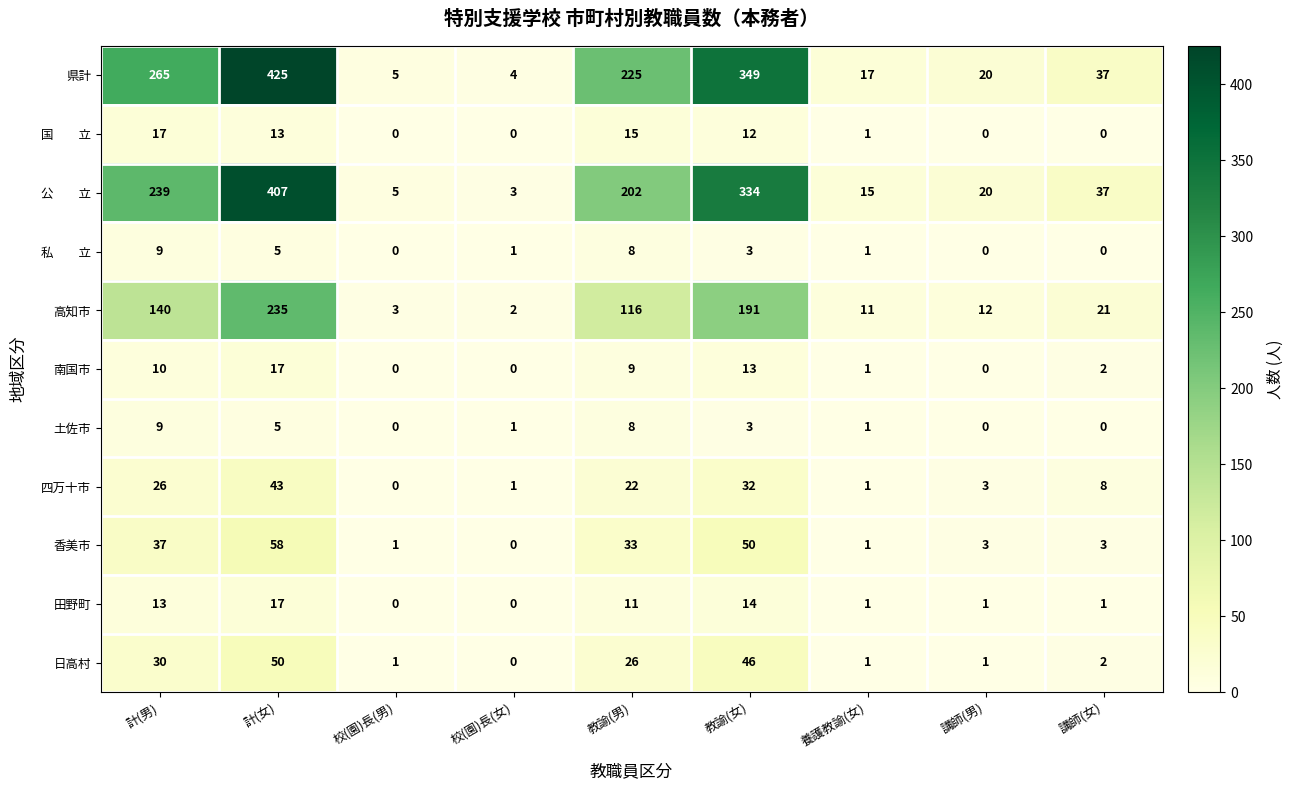

What is the maximum value shown in the chart?

425